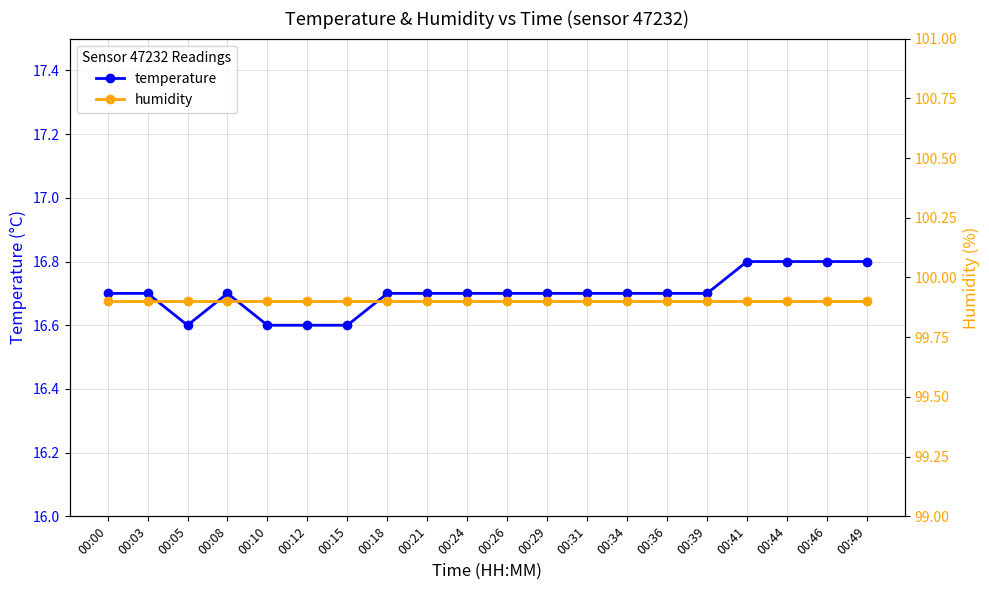

Reading left to right, what are all the values shown in this chart?

temperature: 00:00=16.7	00:03=16.7	00:05=16.6	00:08=16.7	00:10=16.6	00:12=16.6	00:15=16.6	00:18=16.7	00:21=16.7	00:24=16.7	00:26=16.7	00:29=16.7	00:31=16.7	00:34=16.7	00:36=16.7	00:39=16.7	00:41=16.8	00:44=16.8	00:46=16.8	00:49=16.8
humidity: 00:00=99.9	00:03=99.9	00:05=99.9	00:08=99.9	00:10=99.9	00:12=99.9	00:15=99.9	00:18=99.9	00:21=99.9	00:24=99.9	00:26=99.9	00:29=99.9	00:31=99.9	00:34=99.9	00:36=99.9	00:39=99.9	00:41=99.9	00:44=99.9	00:46=99.9	00:49=99.9